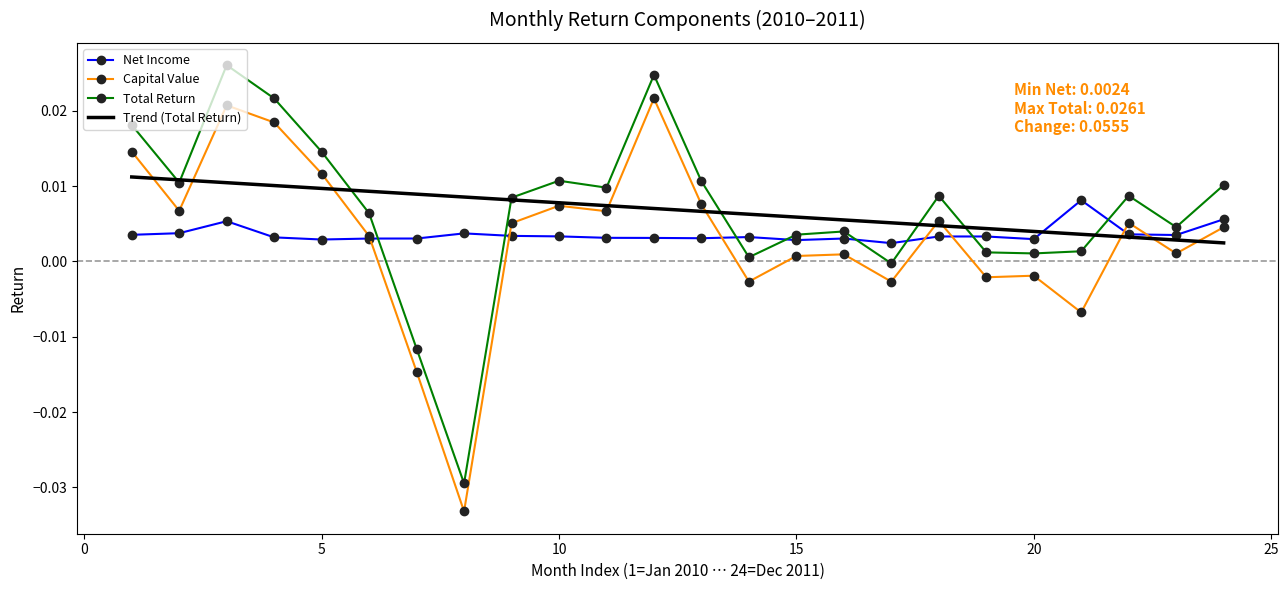

Rank the series by their maximum value, from highest to lowest.

Total Return, Capital Value, Trend (Total Return), Net Income